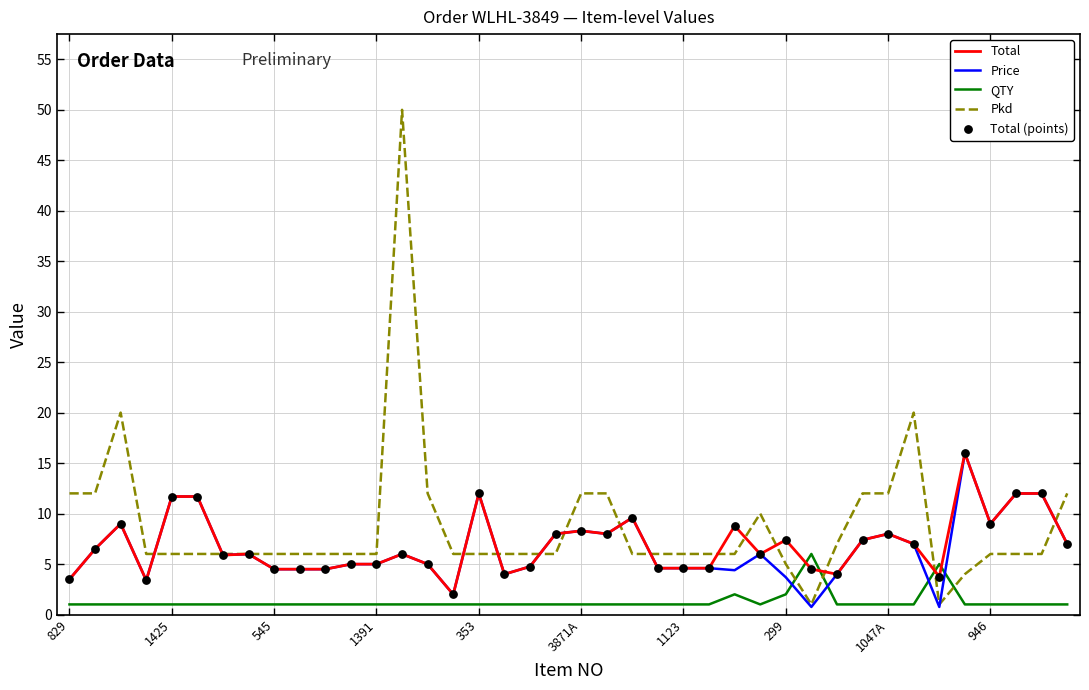

Which series has the widest spread of values?

Pkd